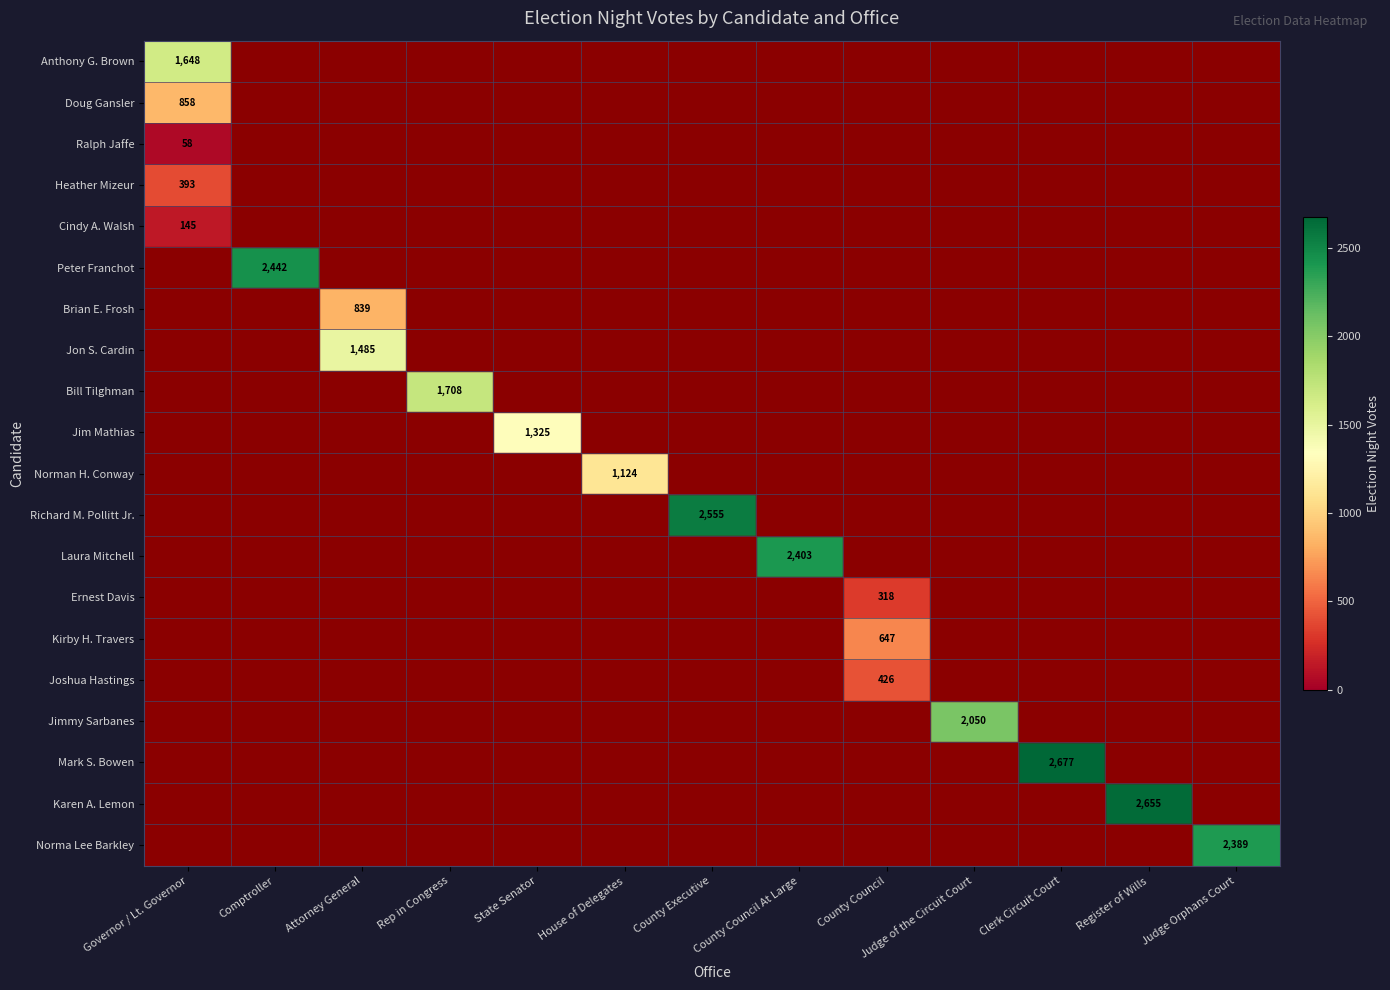

The value of Ernest Davis at County Council is 318. True or false?

True